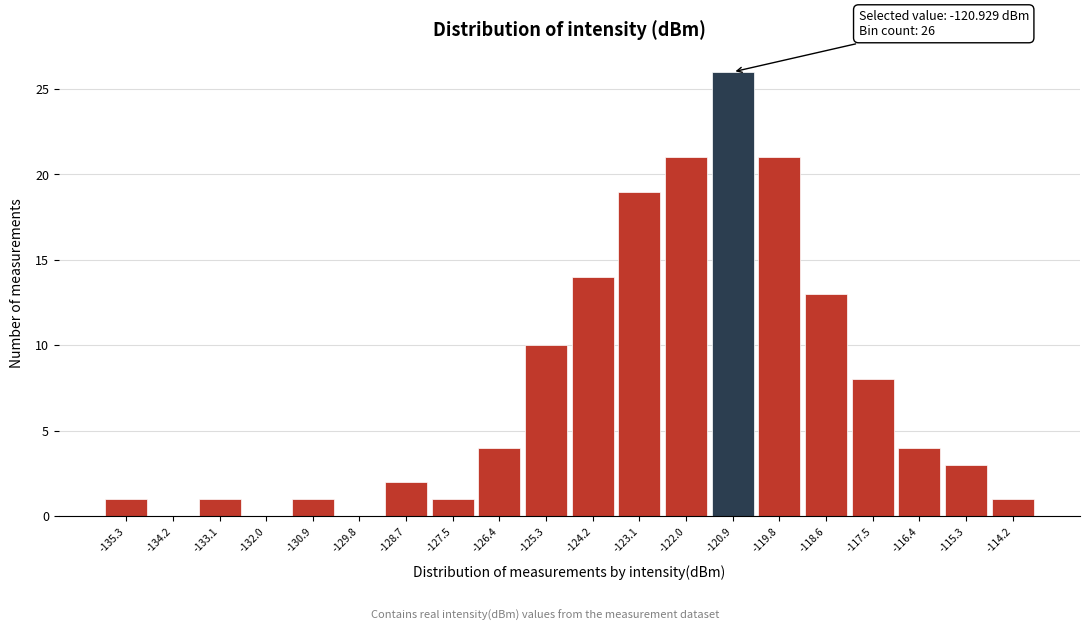

Over which range of the x-axis is the bar tallest?

-121.4 to -120.4